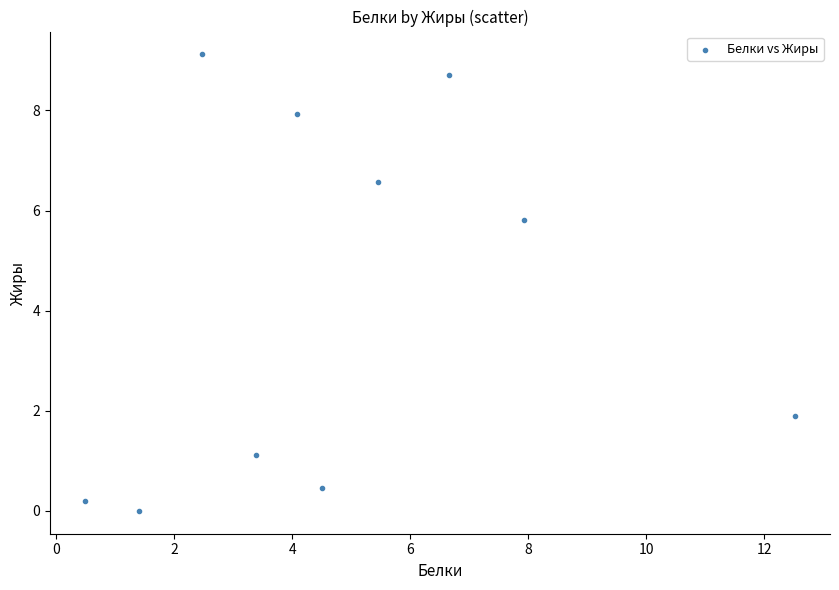

What Y value in the scatter plot is closest to 4?

5.8